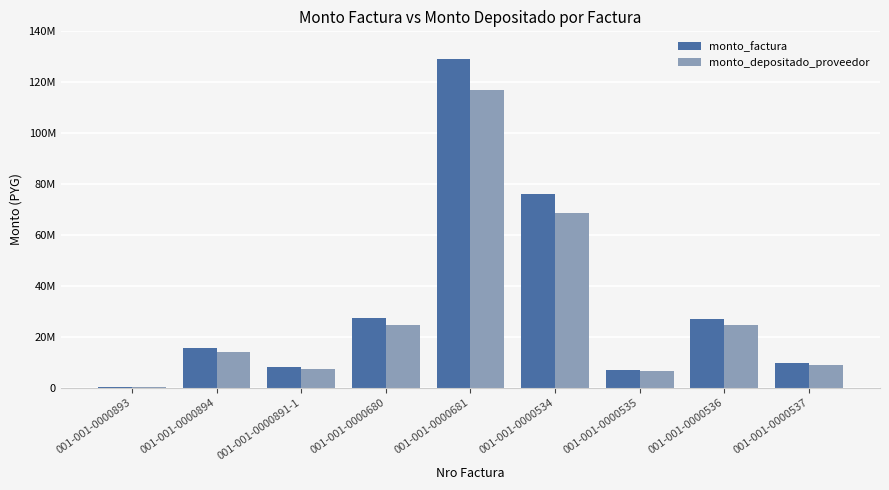

What is the total value across all series at 001-001-0000535?

13467745